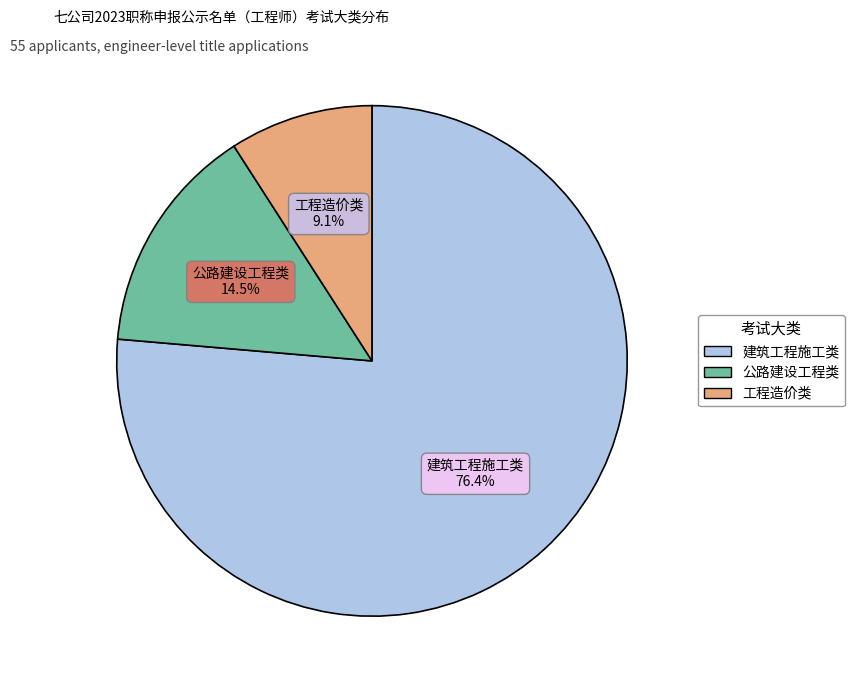

Rank the categories by value from lowest to highest.

工程造价类, 公路建设工程类, 建筑工程施工类